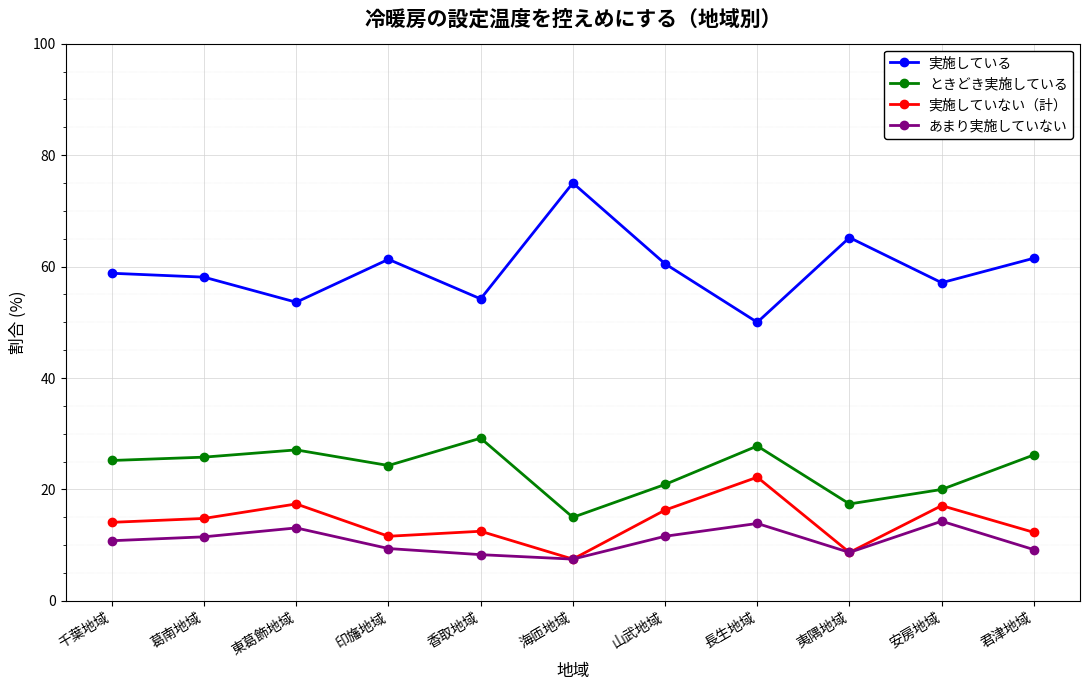

Which series has the widest spread of values?

実施している